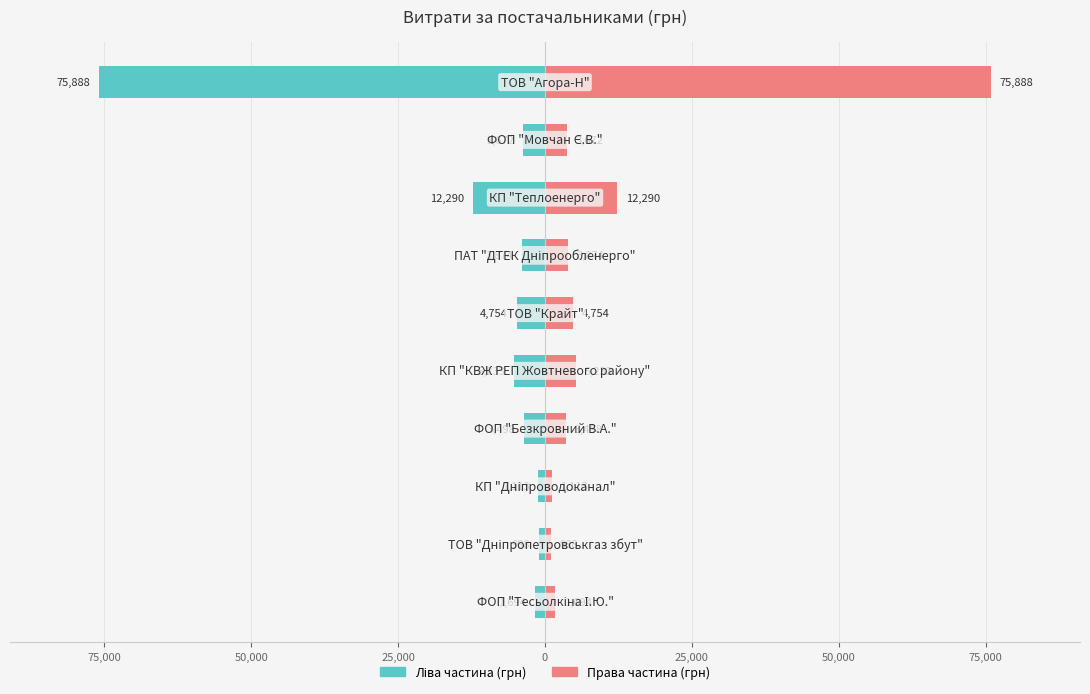

Reading left to right, what are all the values shown in this chart?

Ліва частина (грн): -75888.1	-3672.1	-12290.5	-3873.5	-4754.1	-5232.5	-3498.1	-1113.0	-987.5	-1693.5
Права частина (грн): 75888.1	3672.1	12290.5	3873.5	4754.1	5232.5	3498.1	1113.0	987.5	1693.5